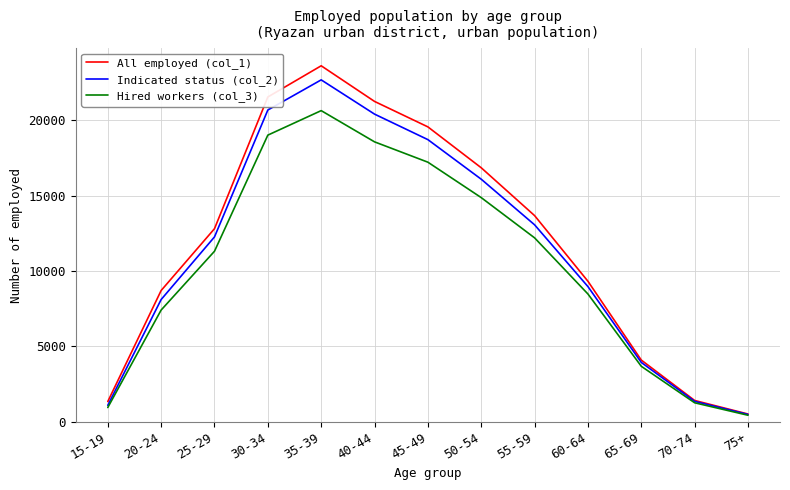

At which category does Indicated status (col_2) reach its first local peak?

35-39